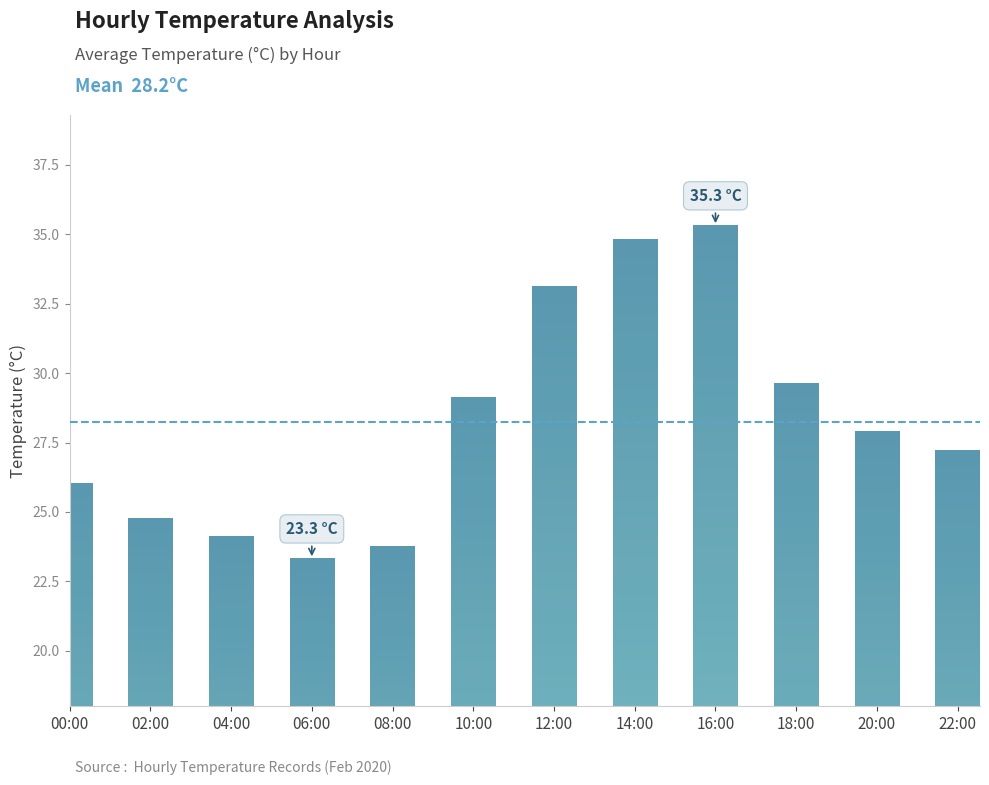

Between 18:00 and 22:00, which is larger?

18:00